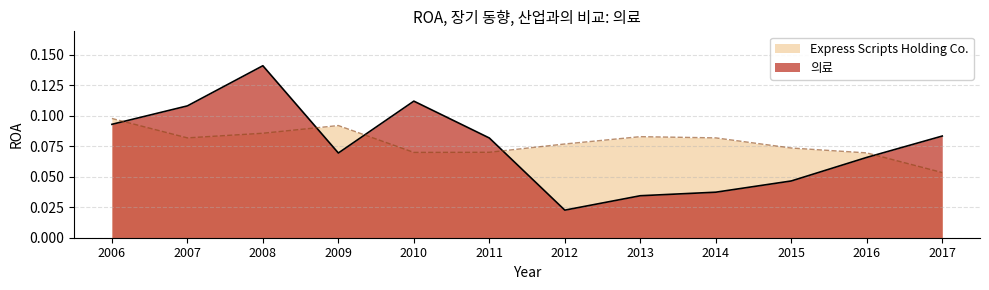

At 2017, list the series in order from smallest to largest.

의료, Express Scripts Holding Co.